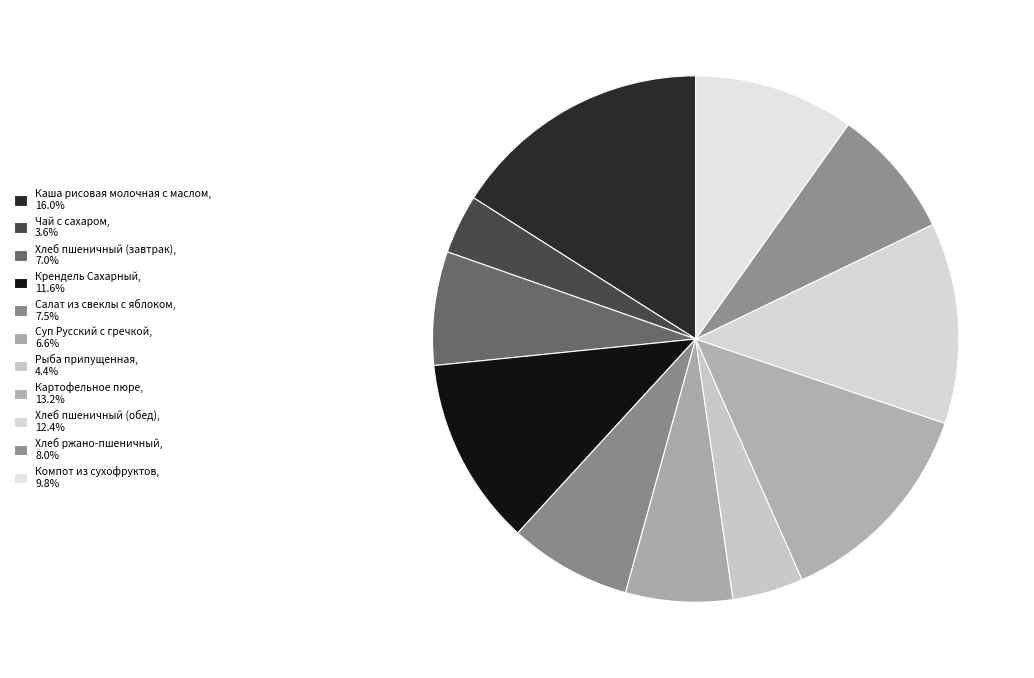

How many slices are in this pie chart?

11